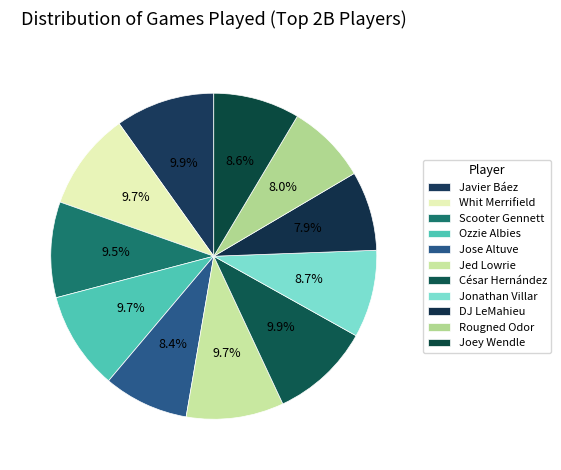

What is the largest slice in the pie chart?

César Hernández